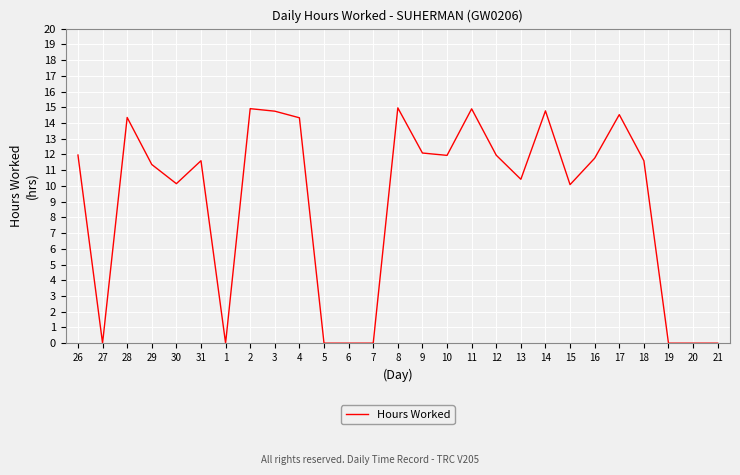

What is the change in value from 28 to 9?

-2.3